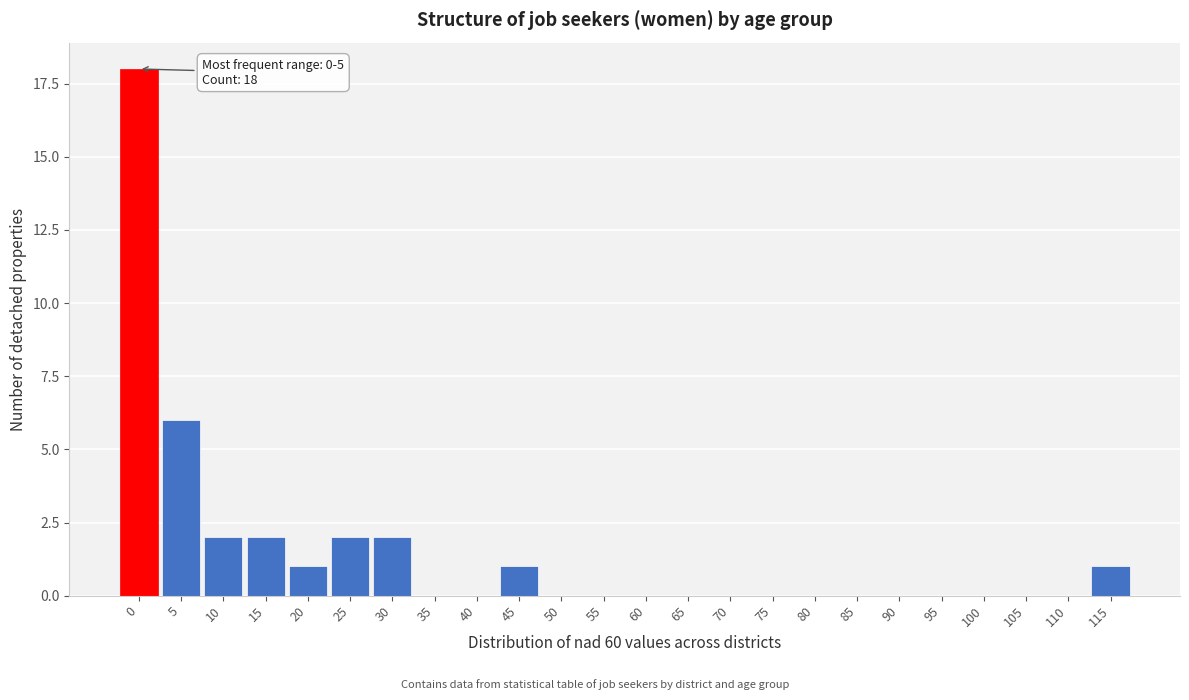

Reading right to left, transcribe all the data shown in this chart.

115=1	110=0	105=0	100=0	95=0	90=0	85=0	80=0	75=0	70=0	65=0	60=0	55=0	50=0	45=1	40=0	35=0	30=2	25=2	20=1	15=2	10=2	5=6	0=18